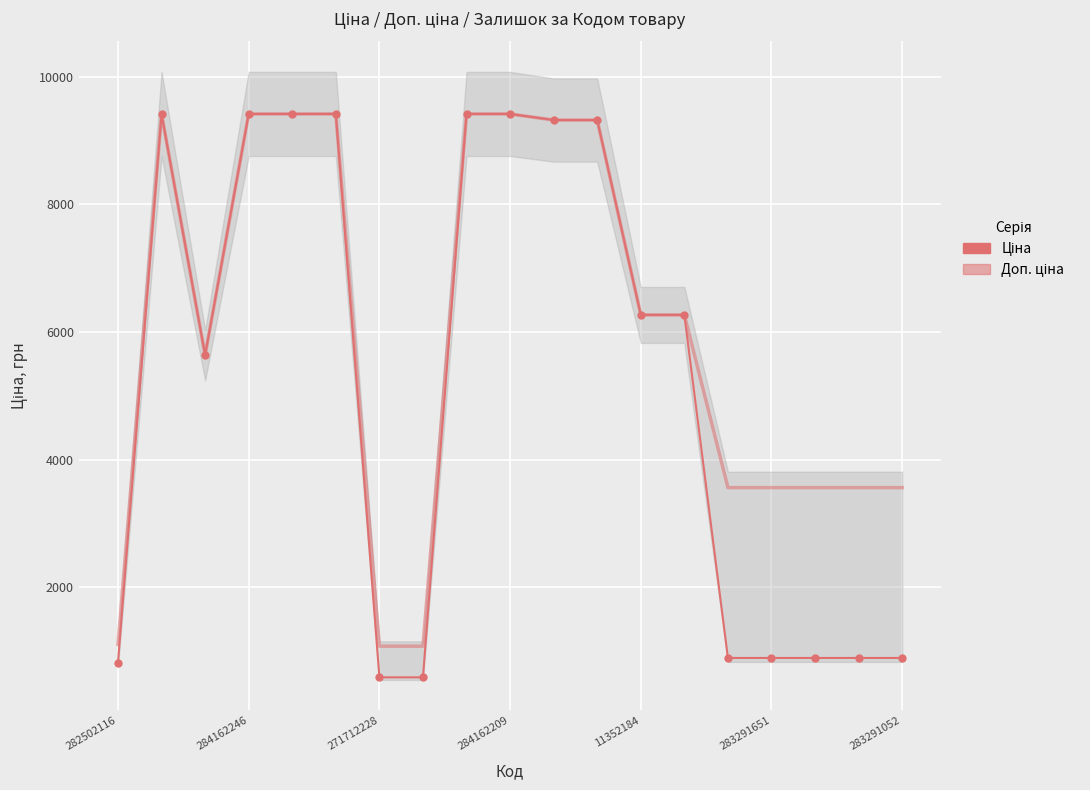

List the series in order of their peak value, highest first.

Ціна, Доп. ціна